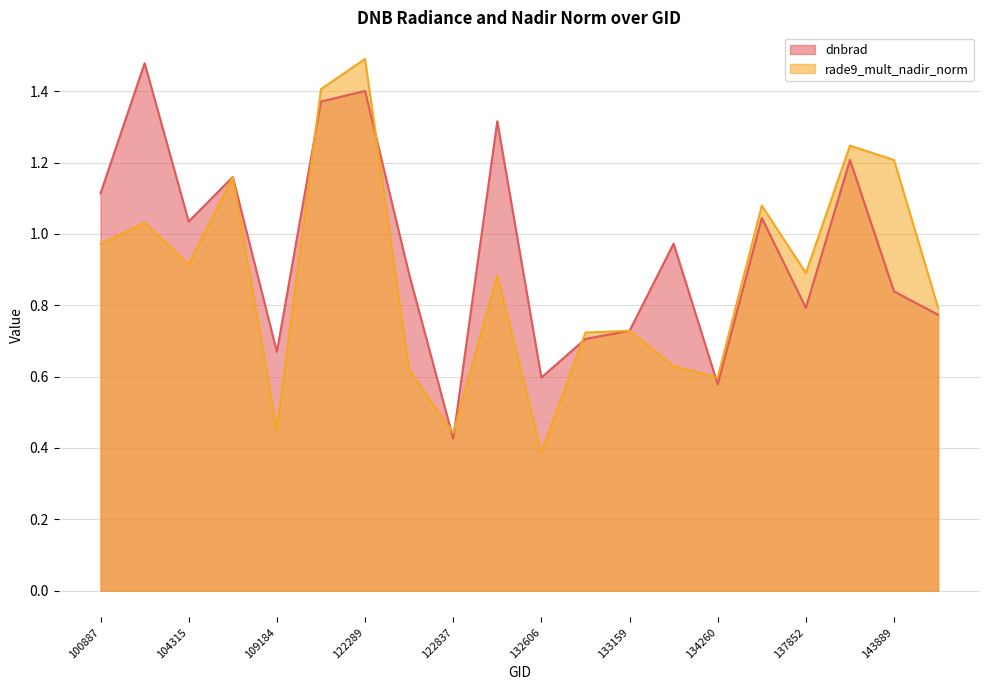

At how many categories does at least one series exceed 1?

10